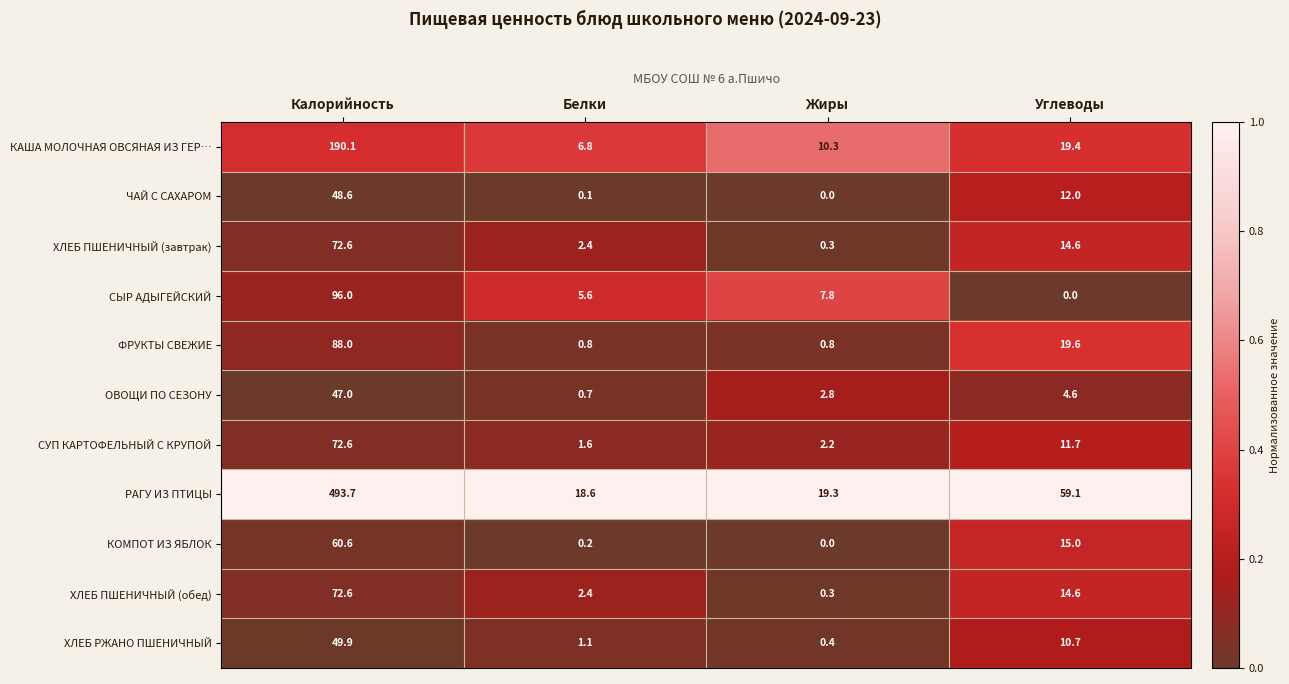

What is the sum of all ХЛЕБ РЖАНО ПШЕНИЧНЫЙ values?

62.1